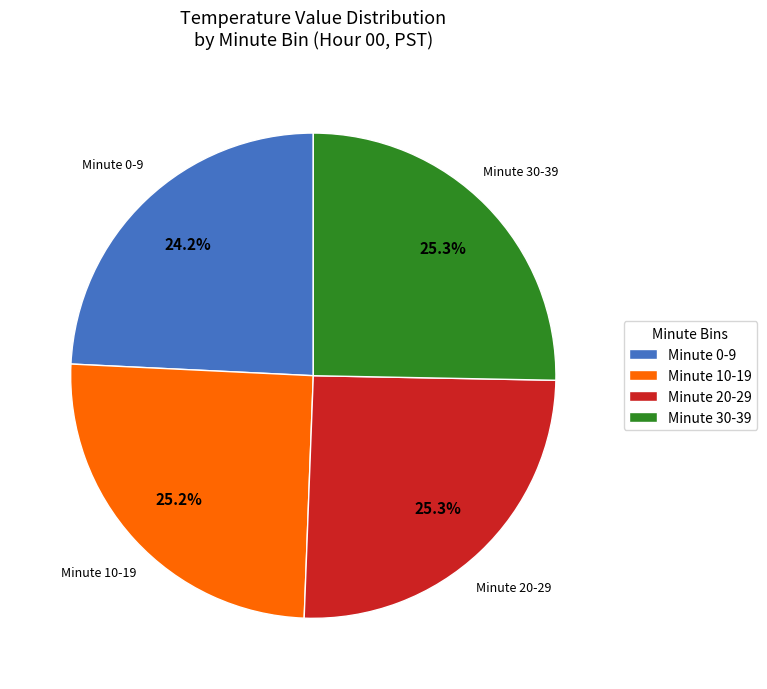

What percentage is NOT represented by Minute 30-39?

74.7%